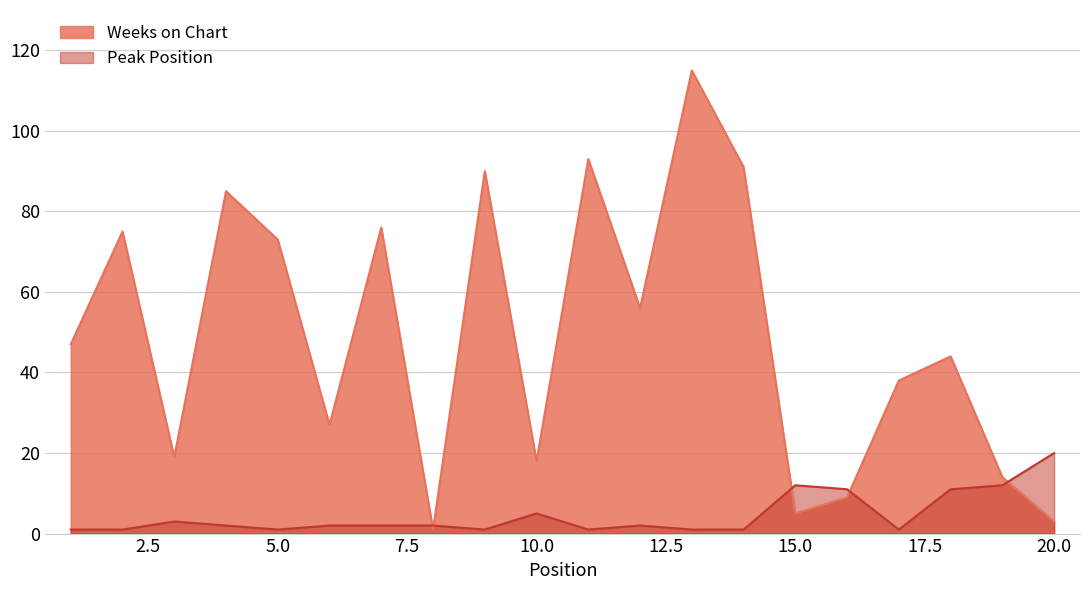

What is the difference between the second highest and minimum values in the Peak Position series?

11